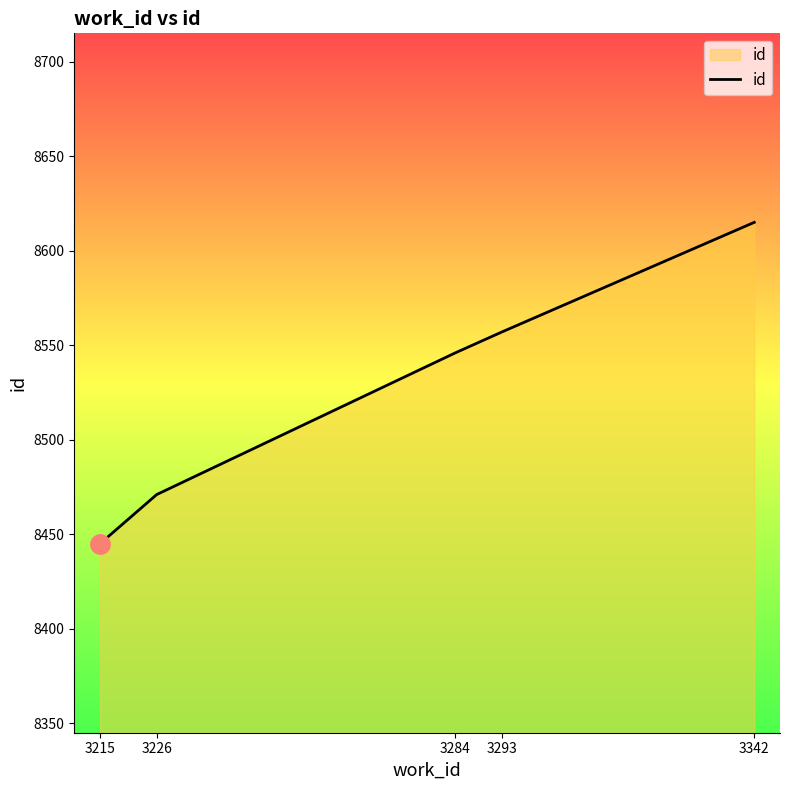

The value at 3284 is 12904. True or false?

False